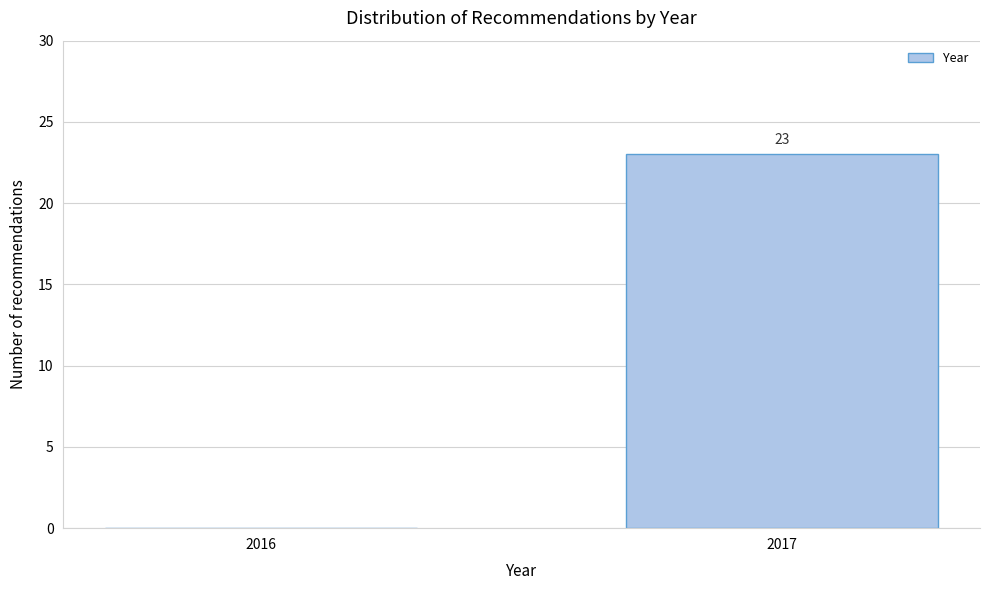

Reading right to left, transcribe all the data shown in this chart.

2017=23	2016=0